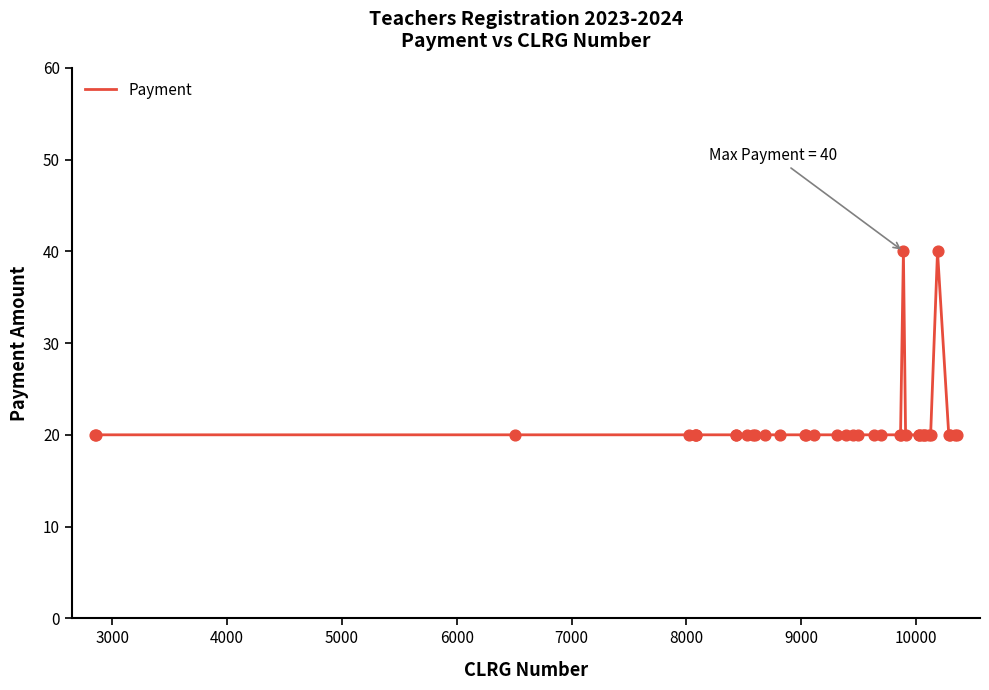

What is the difference between the maximum and minimum values?

20